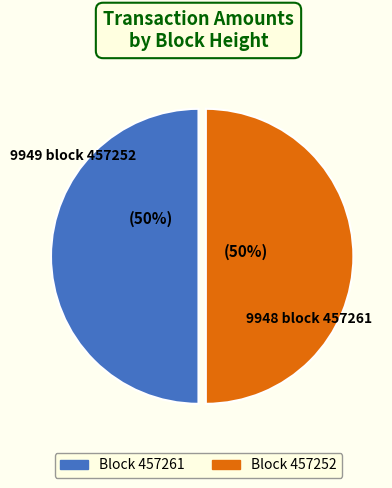

To the nearest percent, what is the average slice percentage?

50%